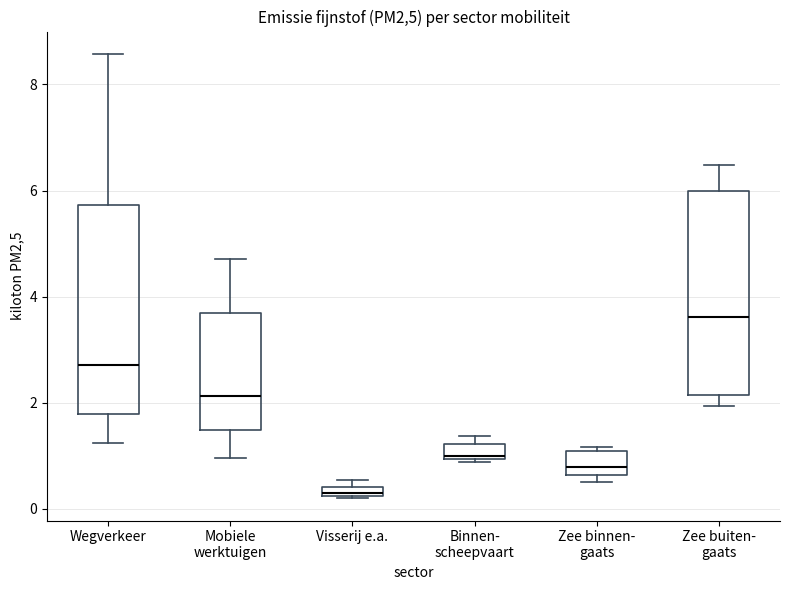

Which box's median line is the lowest?

Visserij e.a.